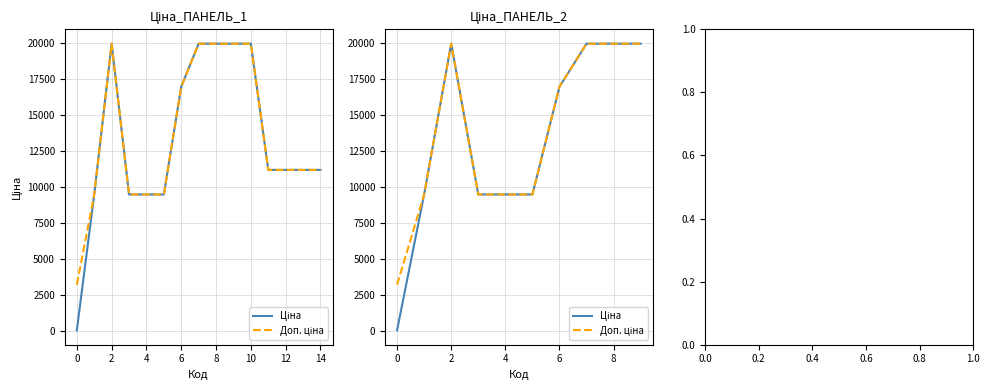

List the series in order of their peak value, lowest first.

Ціна, Доп. ціна